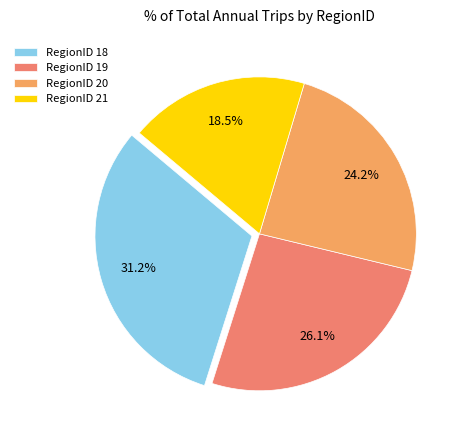

Which category has the smallest portion of the pie?

RegionID 21